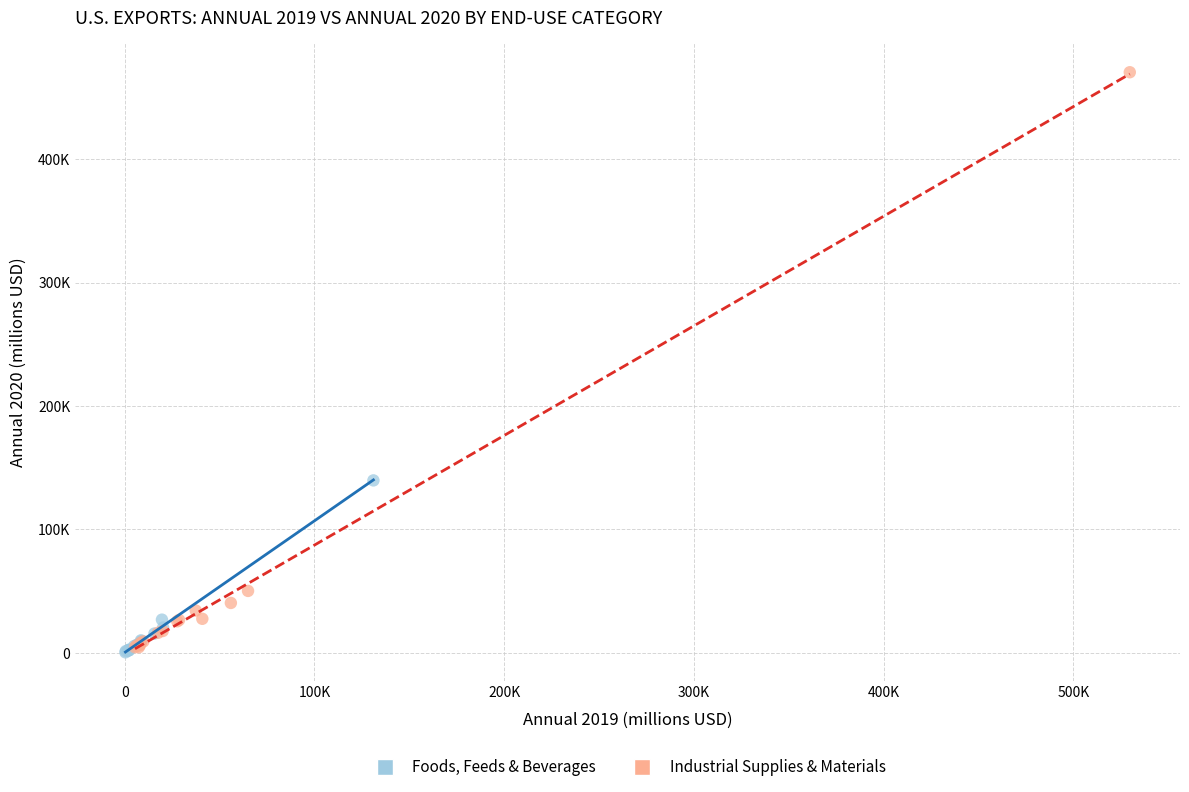

Which series contains the highest Y value?

Industrial Supplies & Materials